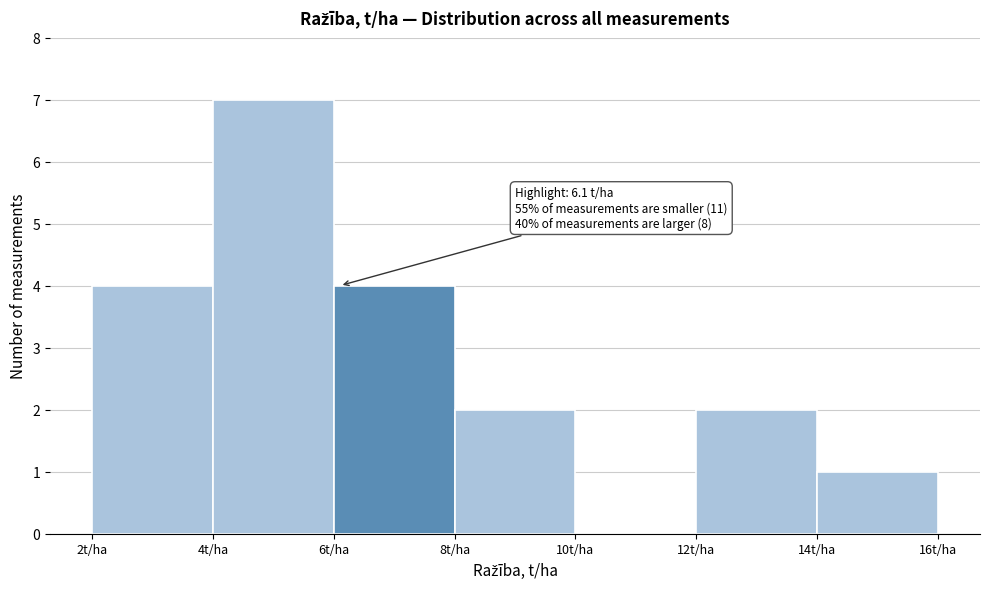

Over which range of the x-axis is the bar tallest?

4 to 6